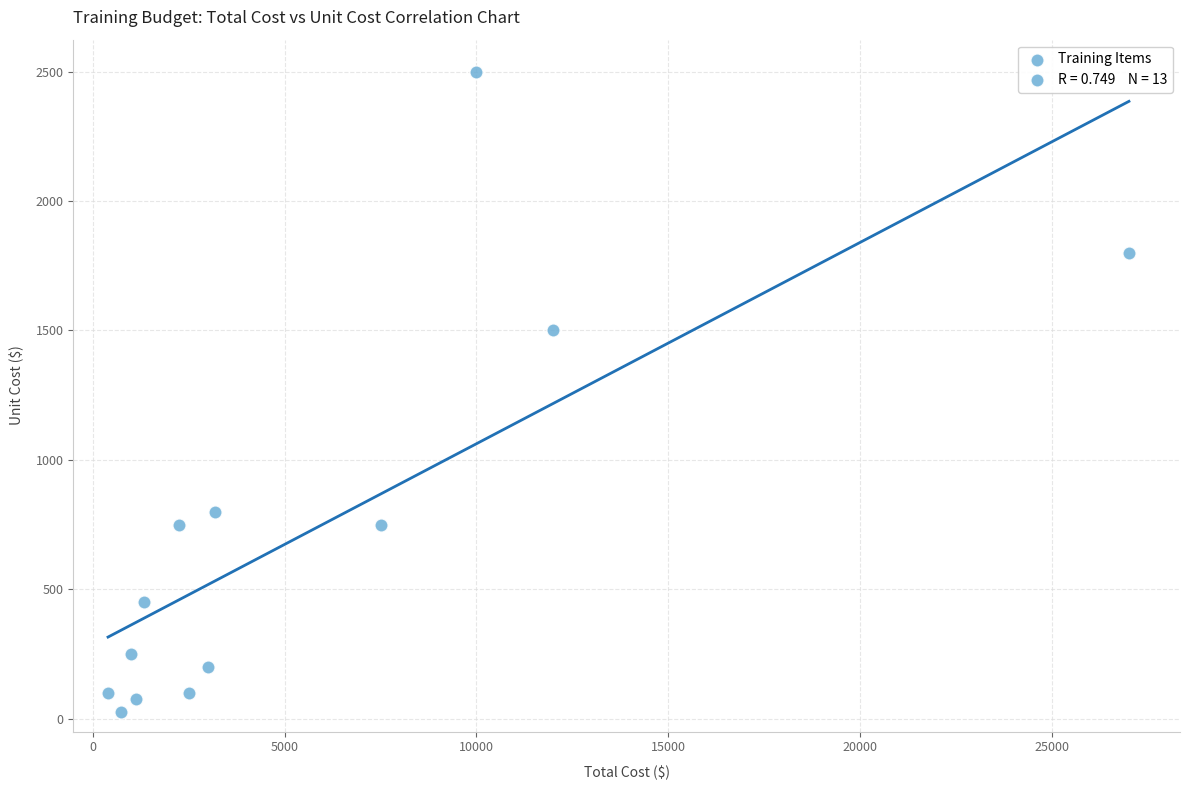

What is the range of X values (max minus min)?

26600